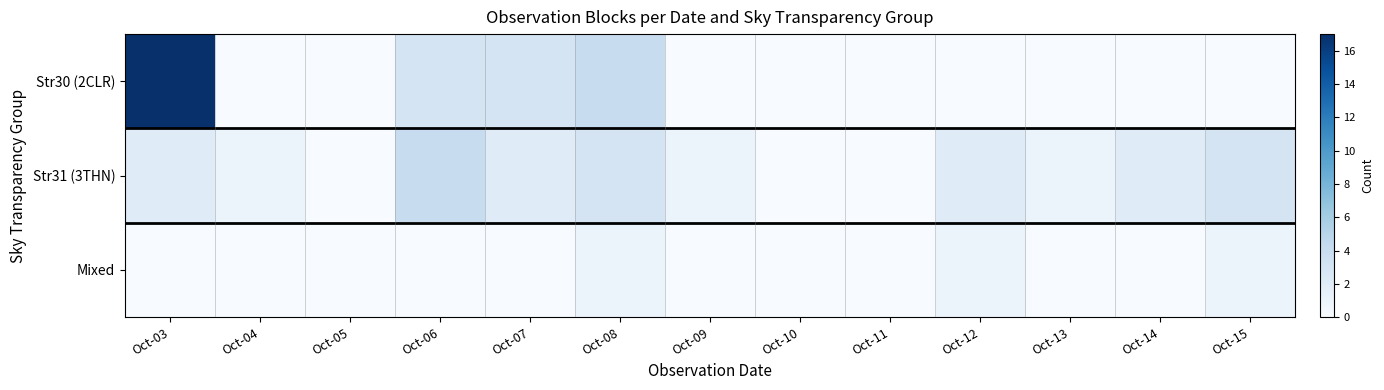

List the series in order of their peak value, highest first.

Str30 (2CLR), Str31 (3THN), Mixed